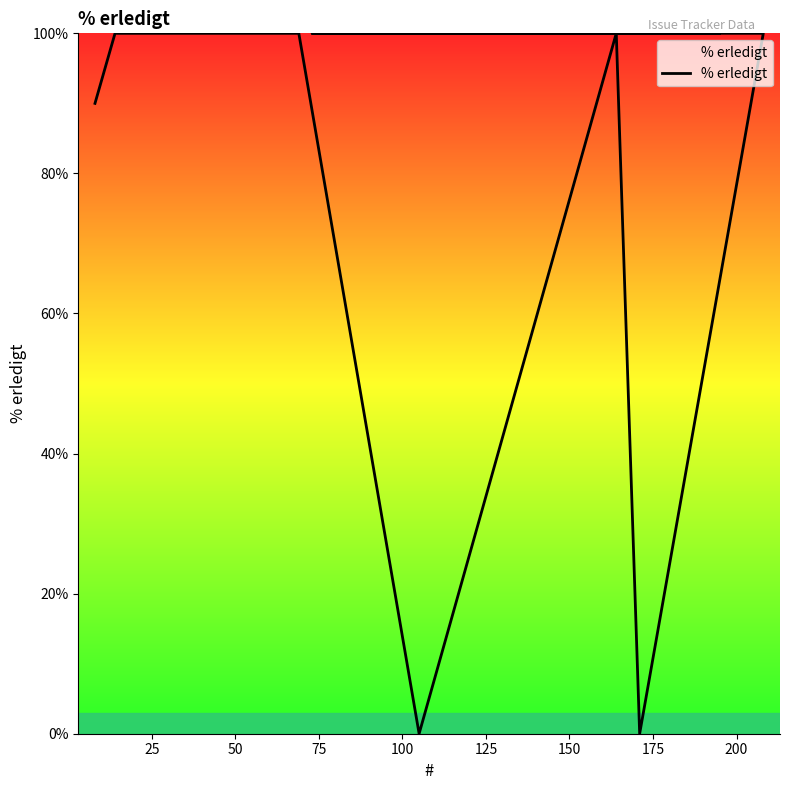

How many series are shown in this chart?

1